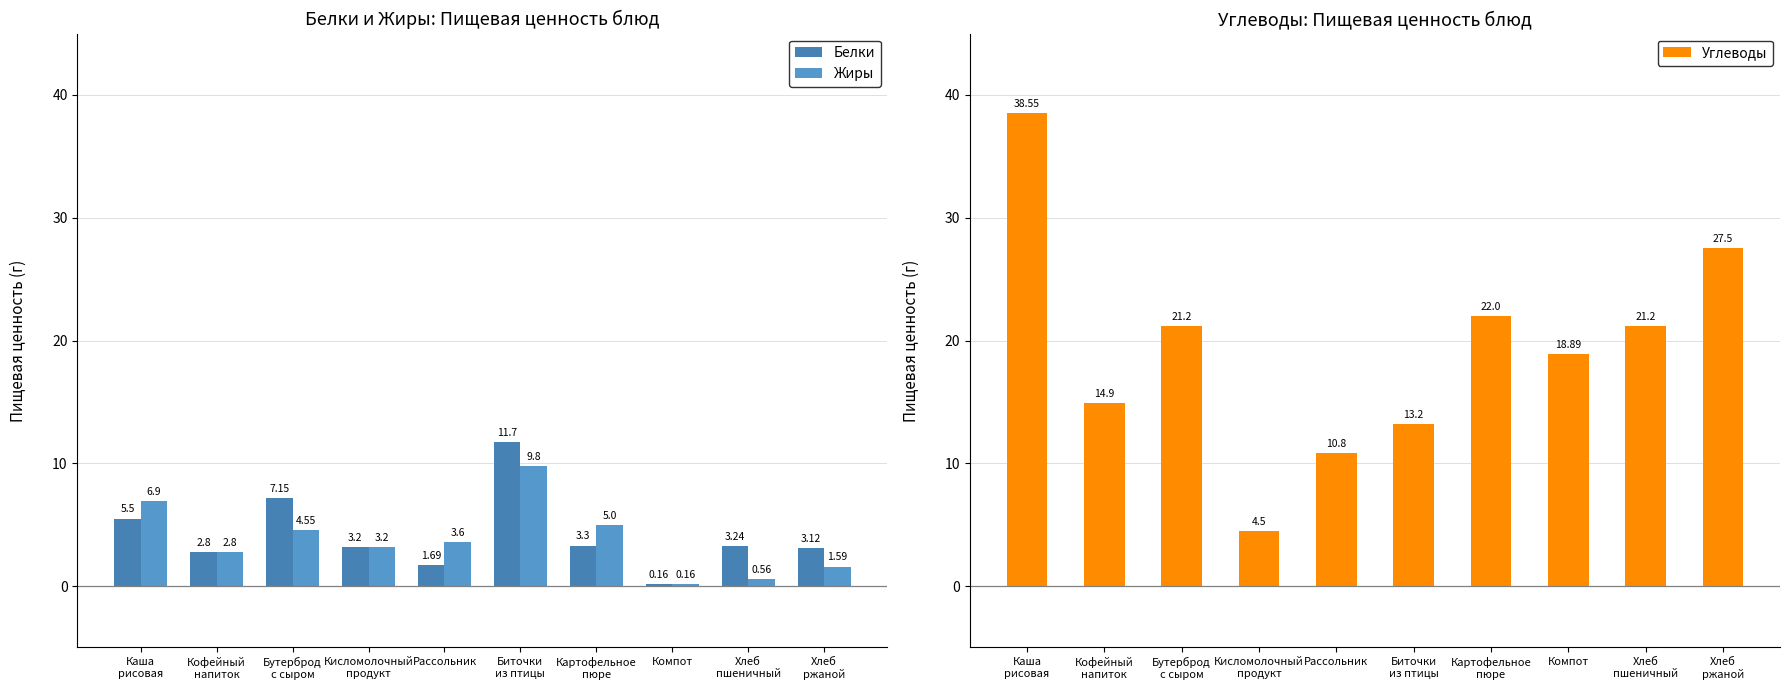

What is the total value across all series at Компот?

19.2